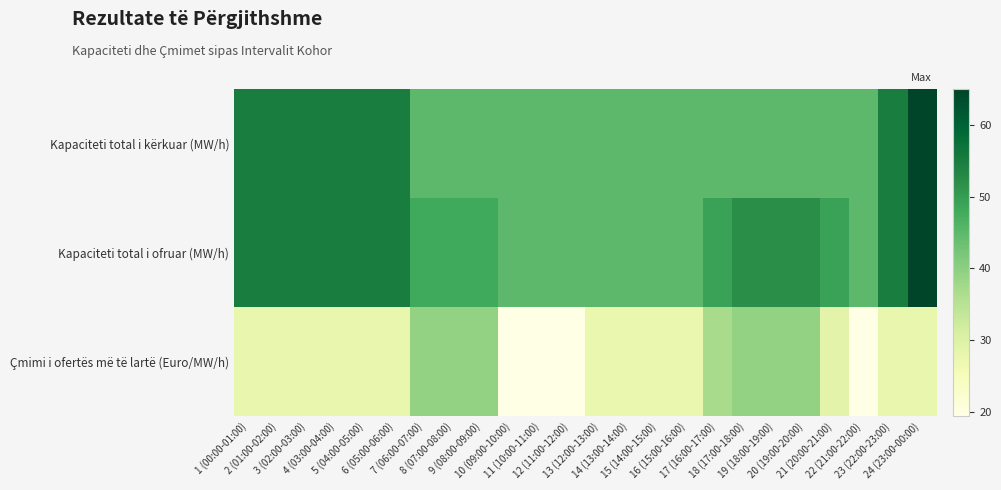

Reading left to right, extract all data points from this chart.

Kapaciteti total i kërkuar (MW/h): 1 (00:00-01:00)=55.0	2 (01:00-02:00)=55.0	3 (02:00-03:00)=55.0	4 (03:00-04:00)=55.0	5 (04:00-05:00)=55.0	6 (05:00-06:00)=55.0	7 (06:00-07:00)=45.0	8 (07:00-08:00)=45.0	9 (08:00-09:00)=45.0	10 (09:00-10:00)=45.0	11 (10:00-11:00)=45.0	12 (11:00-12:00)=45.0	13 (12:00-13:00)=45.0	14 (13:00-14:00)=45.0	15 (14:00-15:00)=45.0	16 (15:00-16:00)=45.0	17 (16:00-17:00)=45.0	18 (17:00-18:00)=45.0	19 (18:00-19:00)=45.0	20 (19:00-20:00)=45.0	21 (20:00-21:00)=45.0	22 (21:00-22:00)=45.0	23 (22:00-23:00)=55.0	24 (23:00-00:00)=65.0
Kapaciteti total i ofruar (MW/h): 1 (00:00-01:00)=55.0	2 (01:00-02:00)=55.0	3 (02:00-03:00)=55.0	4 (03:00-04:00)=55.0	5 (04:00-05:00)=55.0	6 (05:00-06:00)=55.0	7 (06:00-07:00)=48.0	8 (07:00-08:00)=48.0	9 (08:00-09:00)=48.0	10 (09:00-10:00)=45.0	11 (10:00-11:00)=45.0	12 (11:00-12:00)=45.0	13 (12:00-13:00)=45.0	14 (13:00-14:00)=45.0	15 (14:00-15:00)=45.0	16 (15:00-16:00)=45.0	17 (16:00-17:00)=49.0	18 (17:00-18:00)=52.0	19 (18:00-19:00)=52.0	20 (19:00-20:00)=52.0	21 (20:00-21:00)=49.0	22 (21:00-22:00)=45.0	23 (22:00-23:00)=55.0	24 (23:00-00:00)=65.0
Çmimi i ofertës më të lartë (Euro/MW/h): 1 (00:00-01:00)=27.9	2 (01:00-02:00)=27.9	3 (02:00-03:00)=27.9	4 (03:00-04:00)=27.9	5 (04:00-05:00)=27.9	6 (05:00-06:00)=27.9	7 (06:00-07:00)=39.3	8 (07:00-08:00)=39.3	9 (08:00-09:00)=39.3	10 (09:00-10:00)=19.4	11 (10:00-11:00)=19.4	12 (11:00-12:00)=19.4	13 (12:00-13:00)=27.5	14 (13:00-14:00)=27.5	15 (14:00-15:00)=27.5	16 (15:00-16:00)=27.5	17 (16:00-17:00)=37.0	18 (17:00-18:00)=39.3	19 (18:00-19:00)=39.3	20 (19:00-20:00)=39.3	21 (20:00-21:00)=29.0	22 (21:00-22:00)=19.4	23 (22:00-23:00)=27.9	24 (23:00-00:00)=27.9